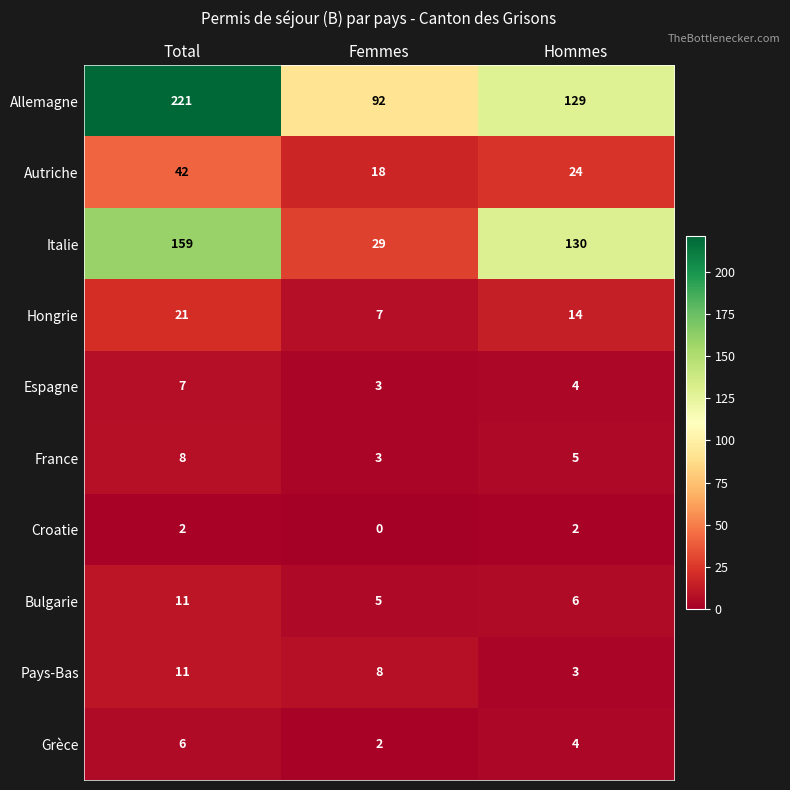

Which series has the largest range (max minus min)?

Italie